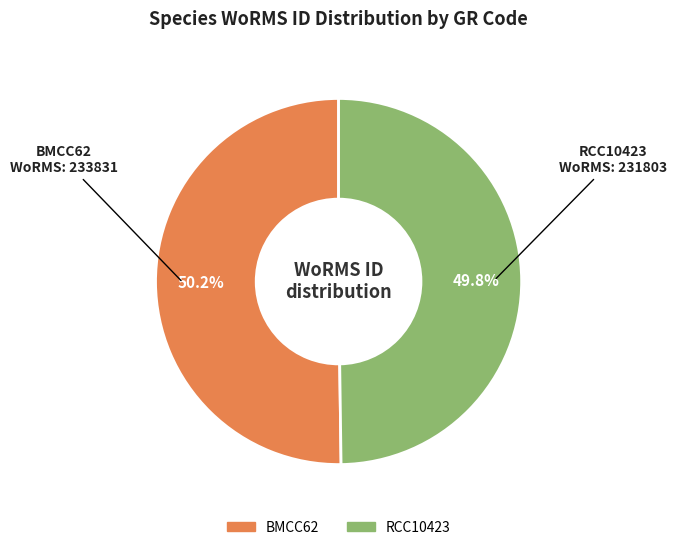

To the nearest percent, what percentage of the pie is RCC10423?

50%